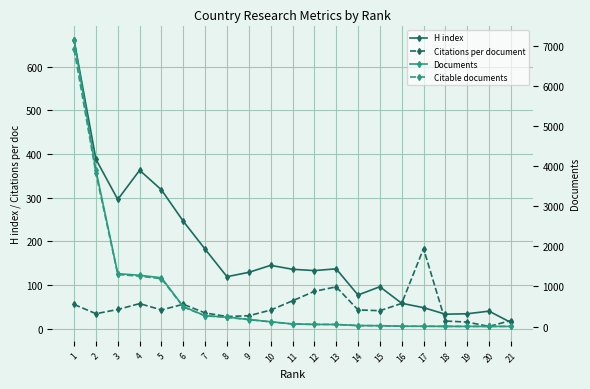

Which series has the largest total across all categories?

Documents